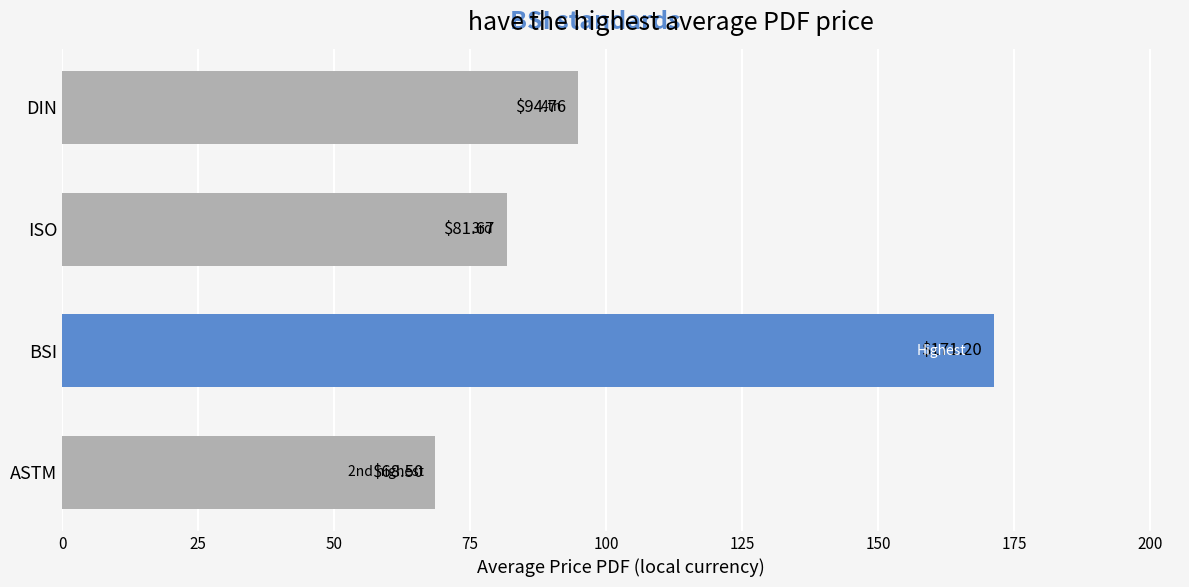

Rank the categories by value from highest to lowest.

BSI, DIN, ISO, ASTM